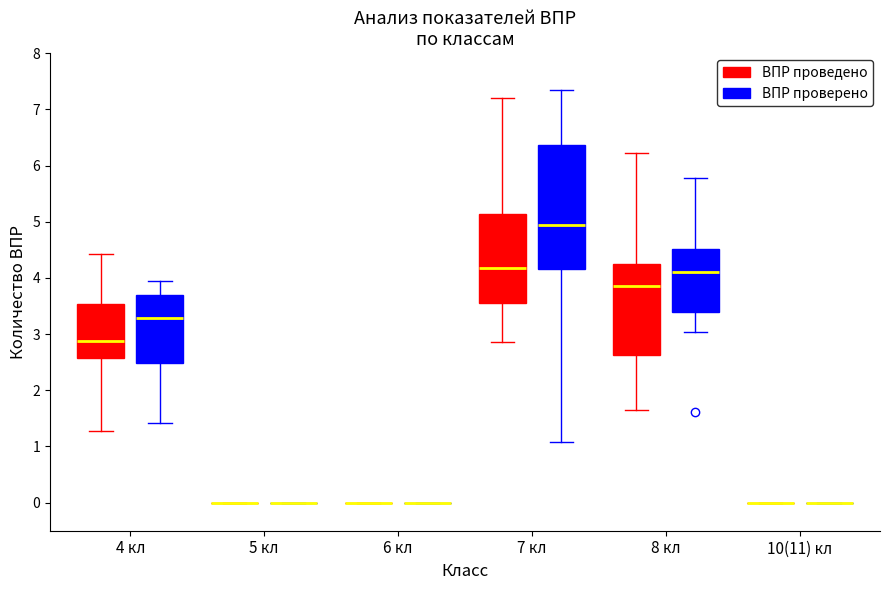

Reading left to right, transcribe this box plot: for each box, give where its median line is, the range the box spans, and where its two whiskers end, as read against the y-axis. The values are not printed on the chart, so give them approximately, as read against the axis.

4 кл (ВПР проведено): median 2.9, box 2.6 to 3.5, whiskers 1.3 to 4.4
4 кл (ВПР проверено): median 3.3, box 2.5 to 3.7, whiskers 1.4 to 4.0
5 кл (ВПР проведено): box collapsed to a line at 0.0, whiskers 0.0 to 0.0
5 кл (ВПР проверено): box collapsed to a line at 0.0, whiskers 0.0 to 0.0
6 кл (ВПР проведено): box collapsed to a line at 0.0, whiskers 0.0 to 0.0
6 кл (ВПР проверено): box collapsed to a line at 0.0, whiskers 0.0 to 0.0
7 кл (ВПР проведено): median 4.2, box 3.6 to 5.1, whiskers 2.9 to 7.2
7 кл (ВПР проверено): median 4.9, box 4.2 to 6.4, whiskers 1.1 to 7.3
8 кл (ВПР проведено): median 3.9, box 2.6 to 4.2, whiskers 1.6 to 6.2
8 кл (ВПР проверено): median 4.1, box 3.4 to 4.5, whiskers 3.0 to 5.8
10(11) кл (ВПР проведено): box collapsed to a line at 0.0, whiskers 0.0 to 0.0
10(11) кл (ВПР проверено): box collapsed to a line at 0.0, whiskers 0.0 to 0.0